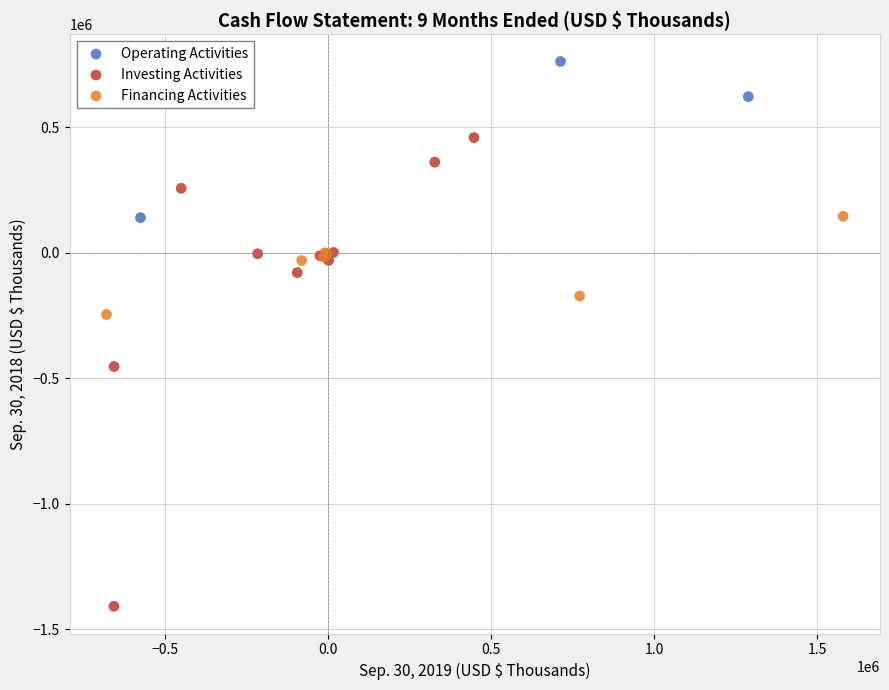

Which series has the largest Y range (max minus min)?

Investing Activities